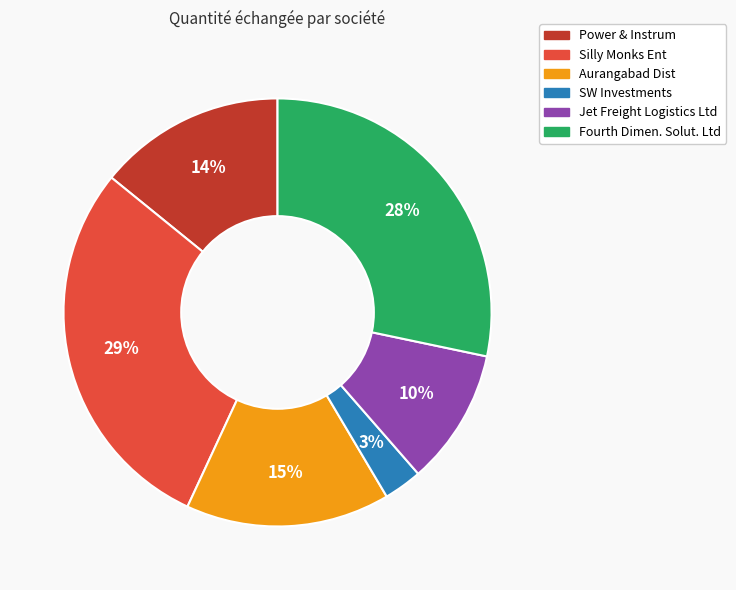

Combined, do Fourth Dimen. Solut. Ltd and Silly Monks Ent account for over 50%?

Yes